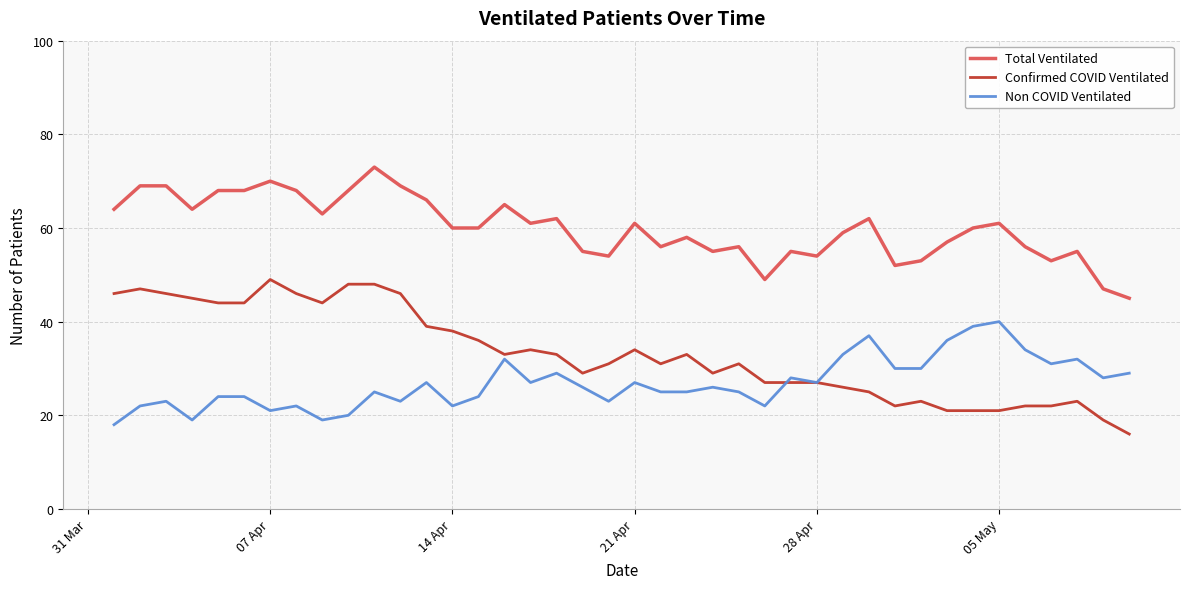

Rank the series by their average value, from lowest to highest.

Non COVID Ventilated, Confirmed COVID Ventilated, Total Ventilated